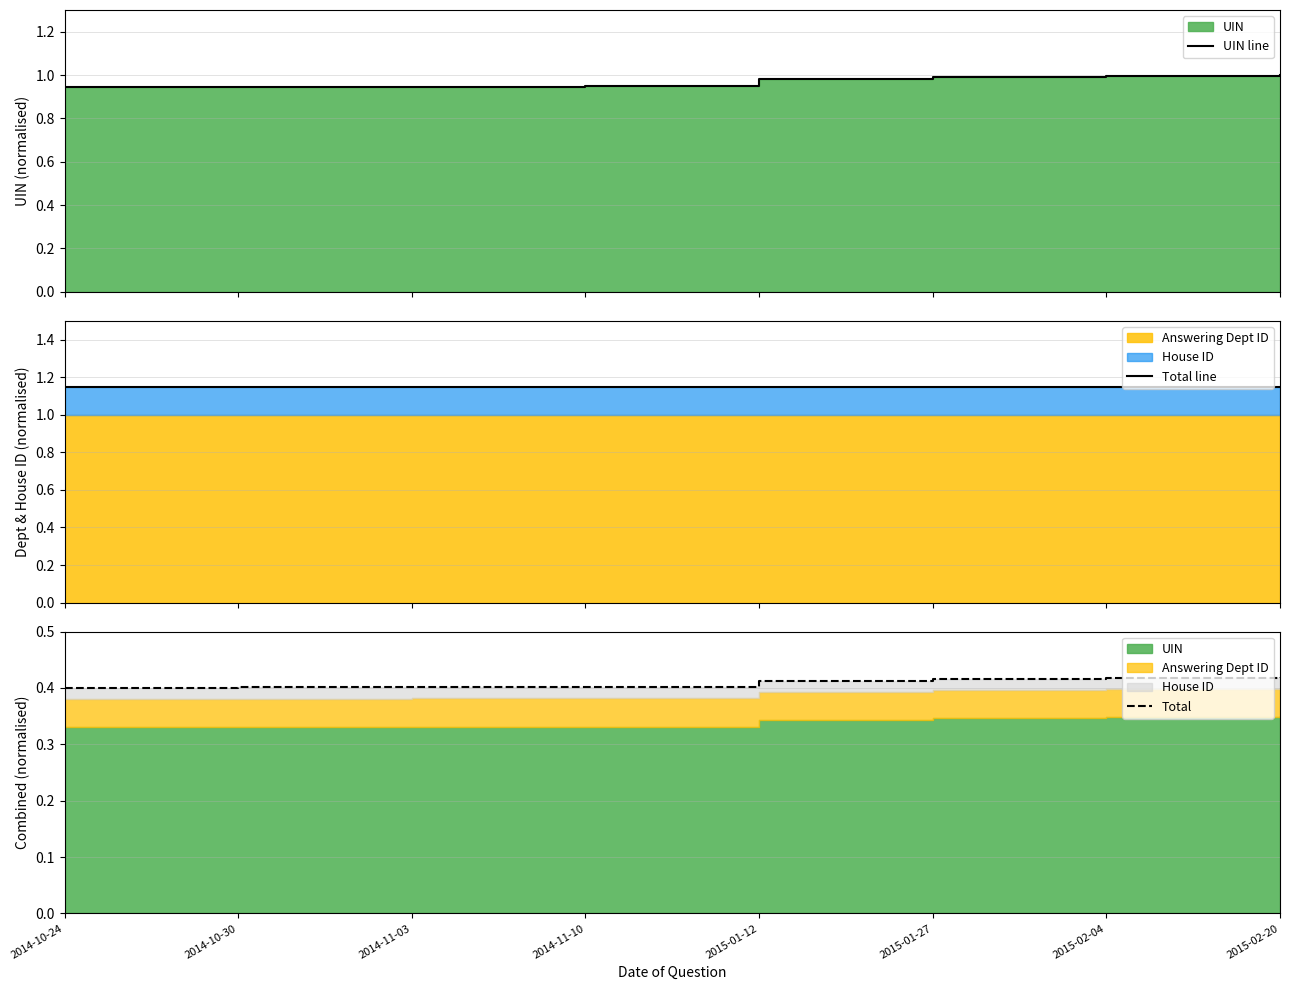

True or false: Total and UIN line intersect in this chart.

False